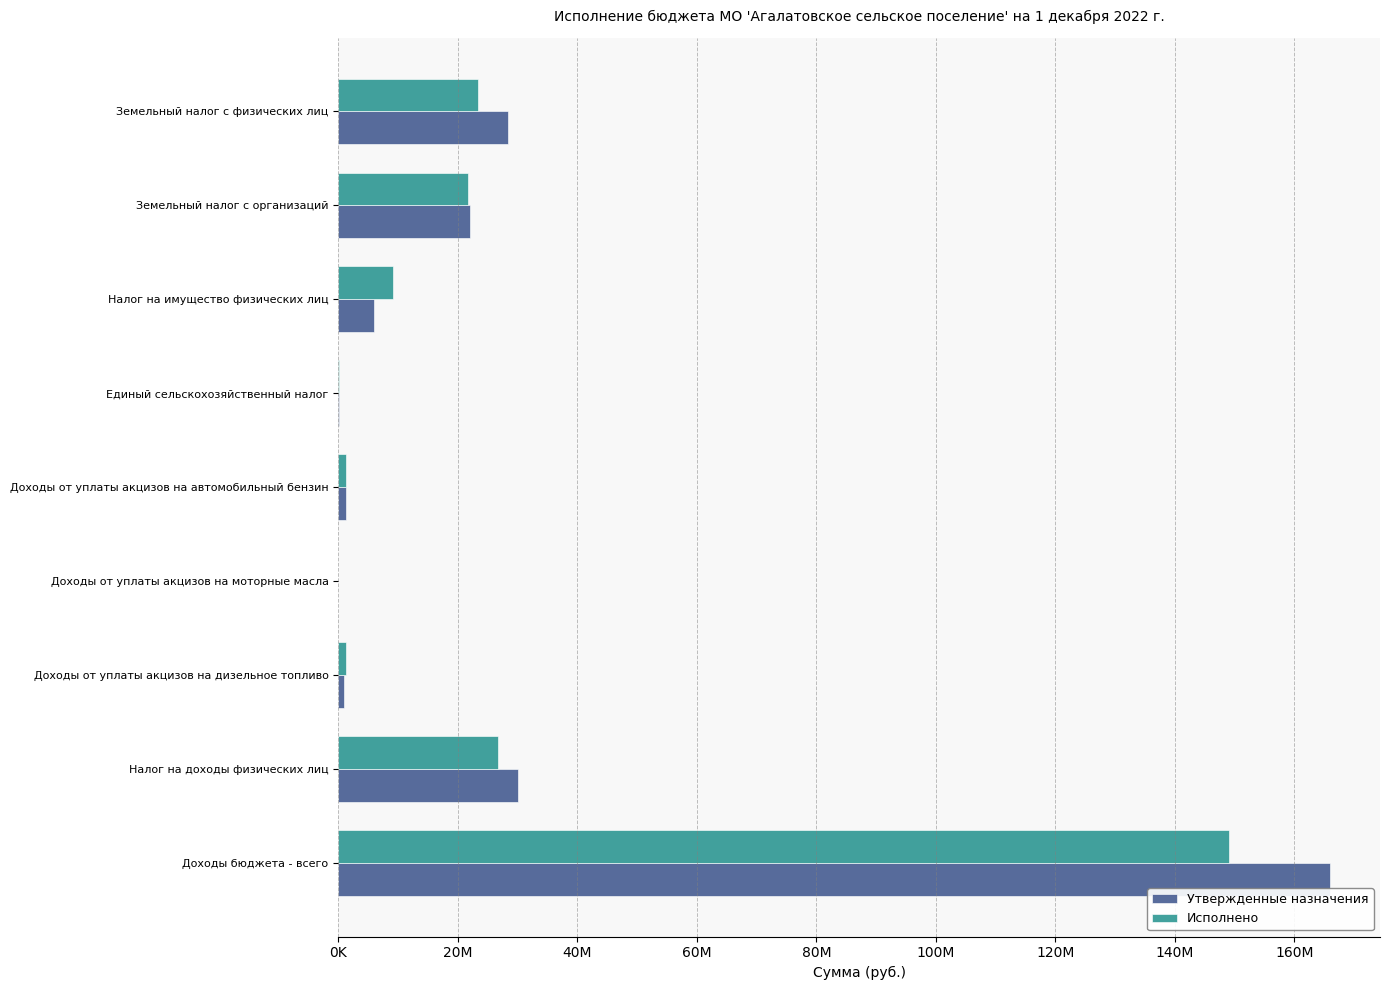

Which series has the largest range (max minus min)?

Утвержденные назначения